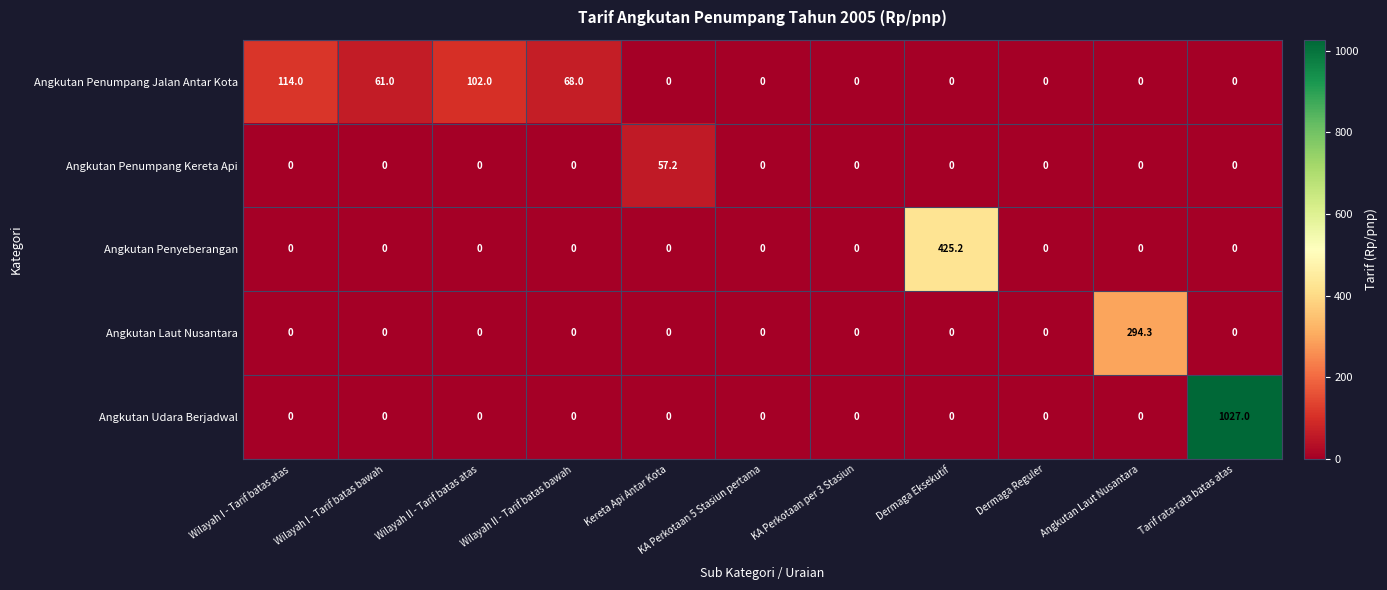

How many values in Angkutan Penumpang Kereta Api are above zero?

1